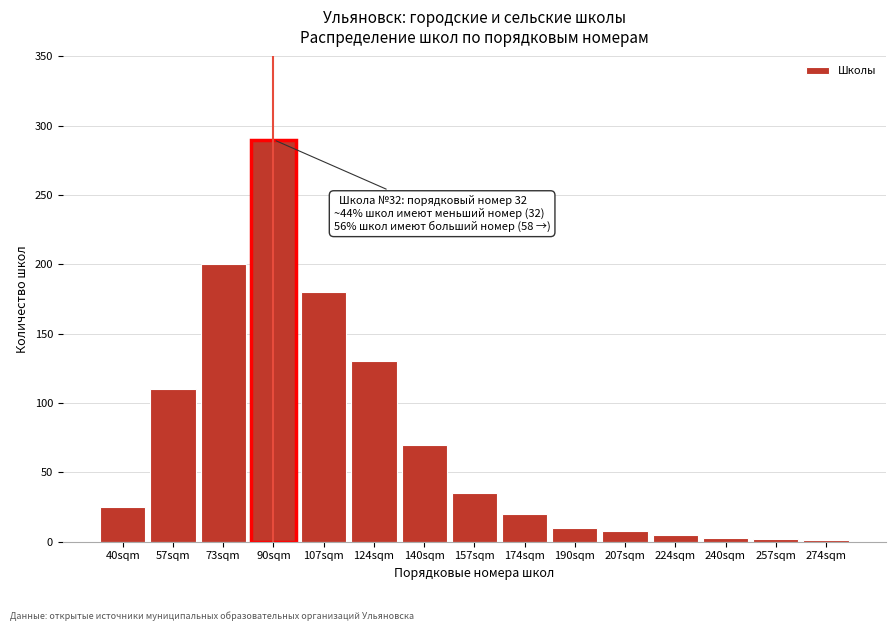

True or false: the data shows 18 at 157sqm.

False